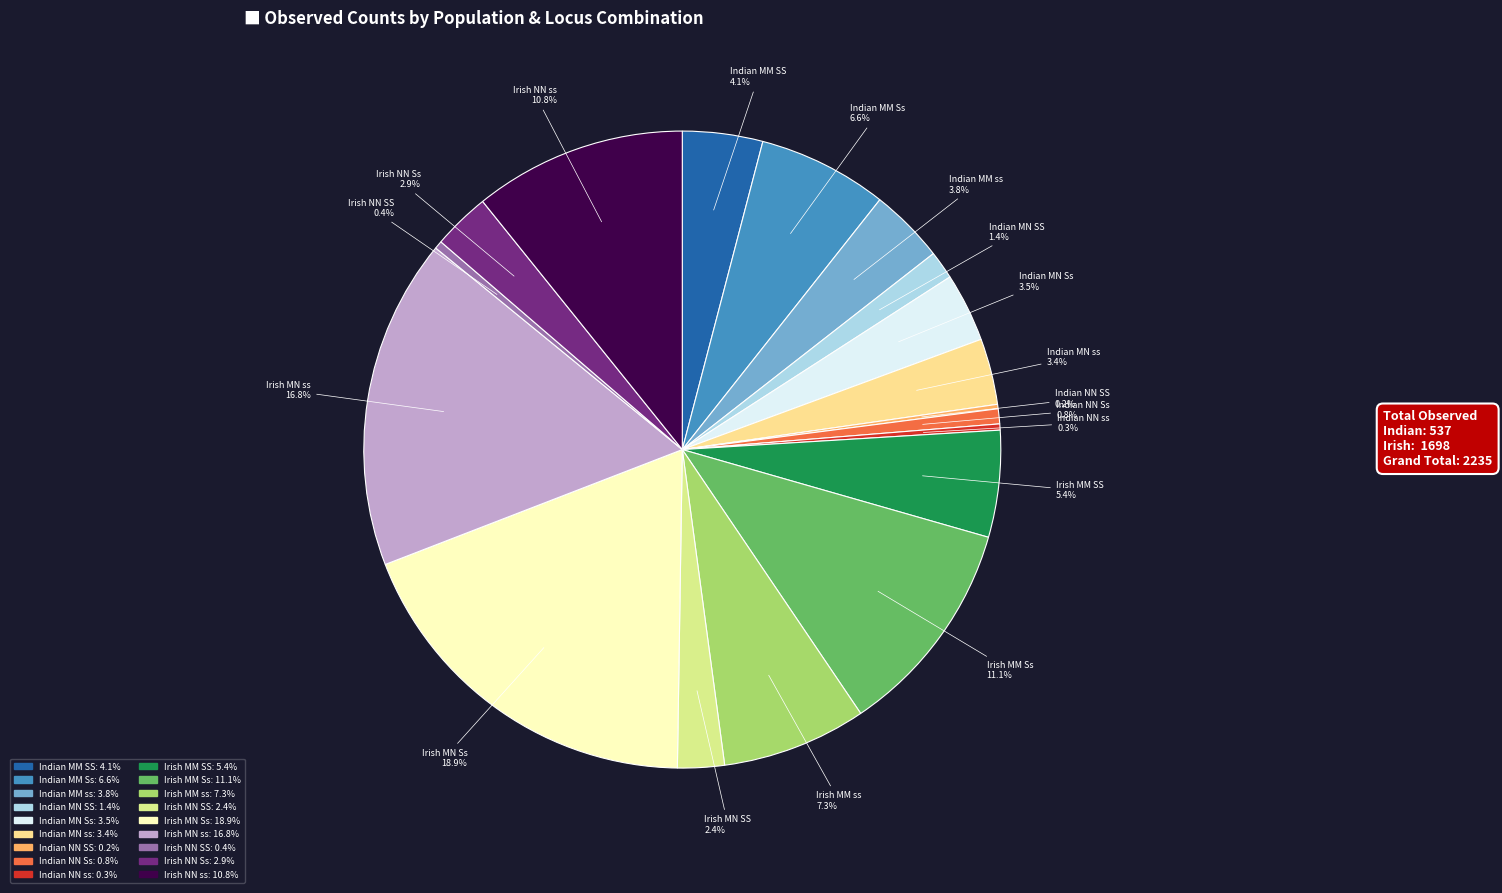

Does Irish NN ss represent more than half of the total?

No